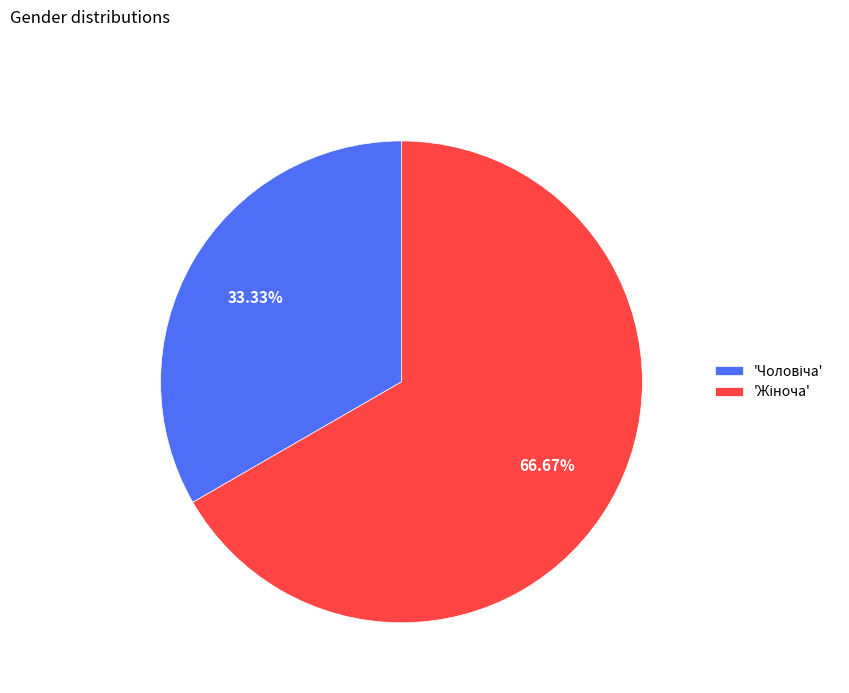

Is there any slice that represents more than half of the pie?

Yes